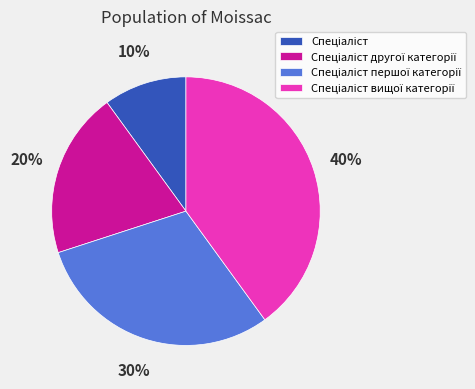

How many segments does this pie chart have?

4